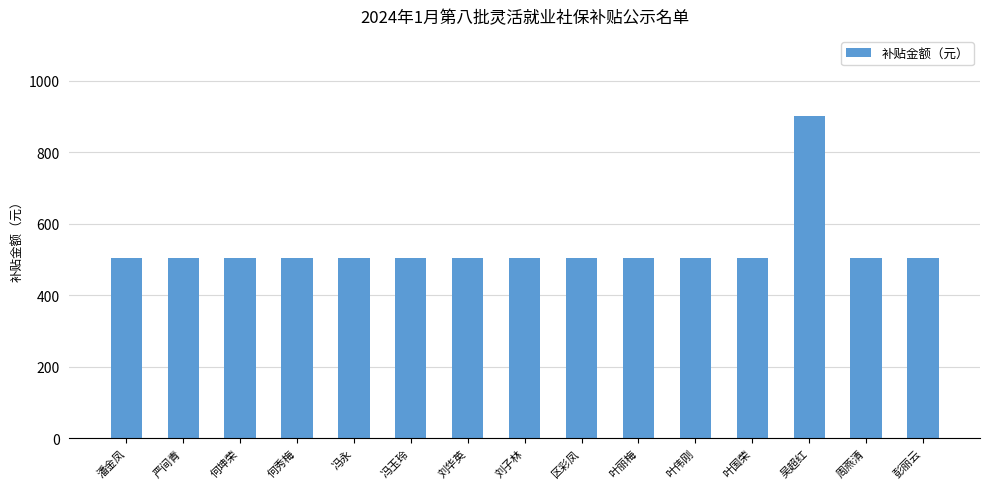

Are the bars horizontal?

No